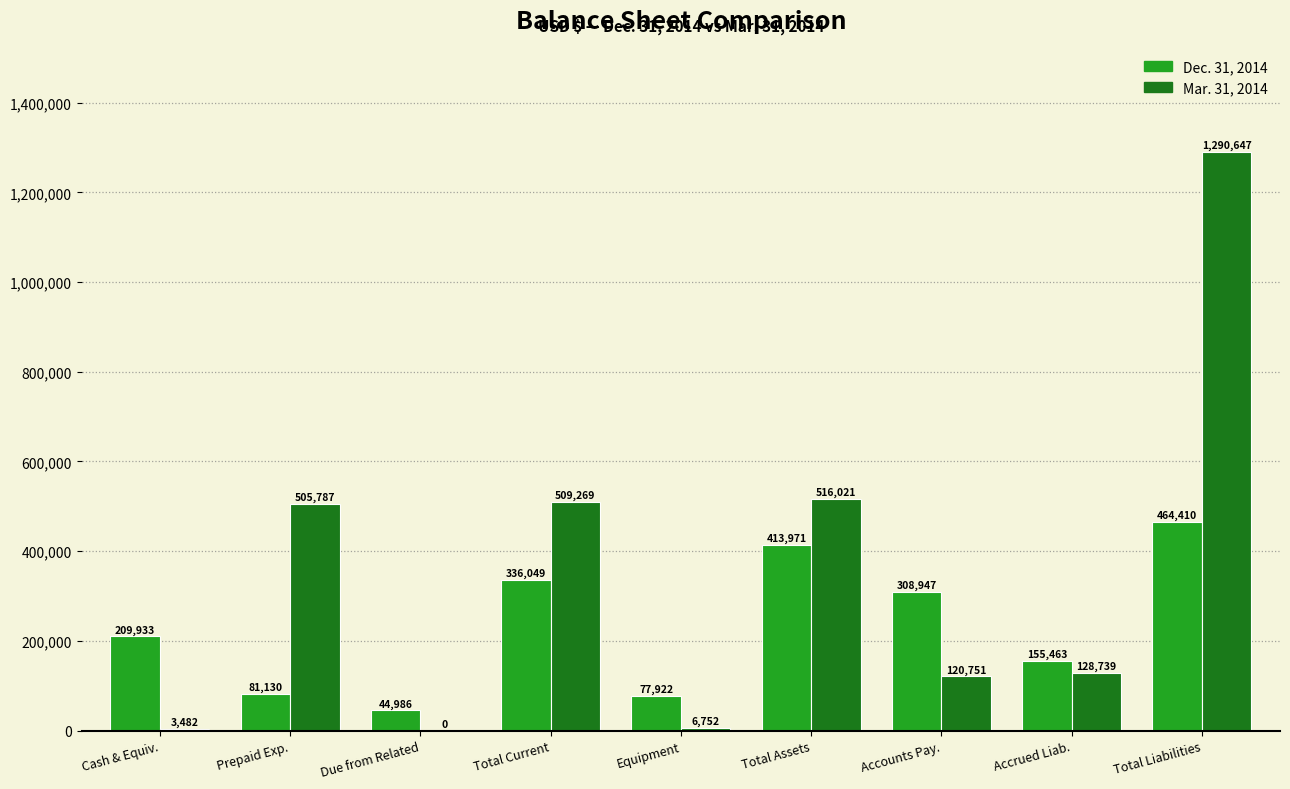

At which label does Dec. 31, 2014 reach its peak?

Total Liabilities